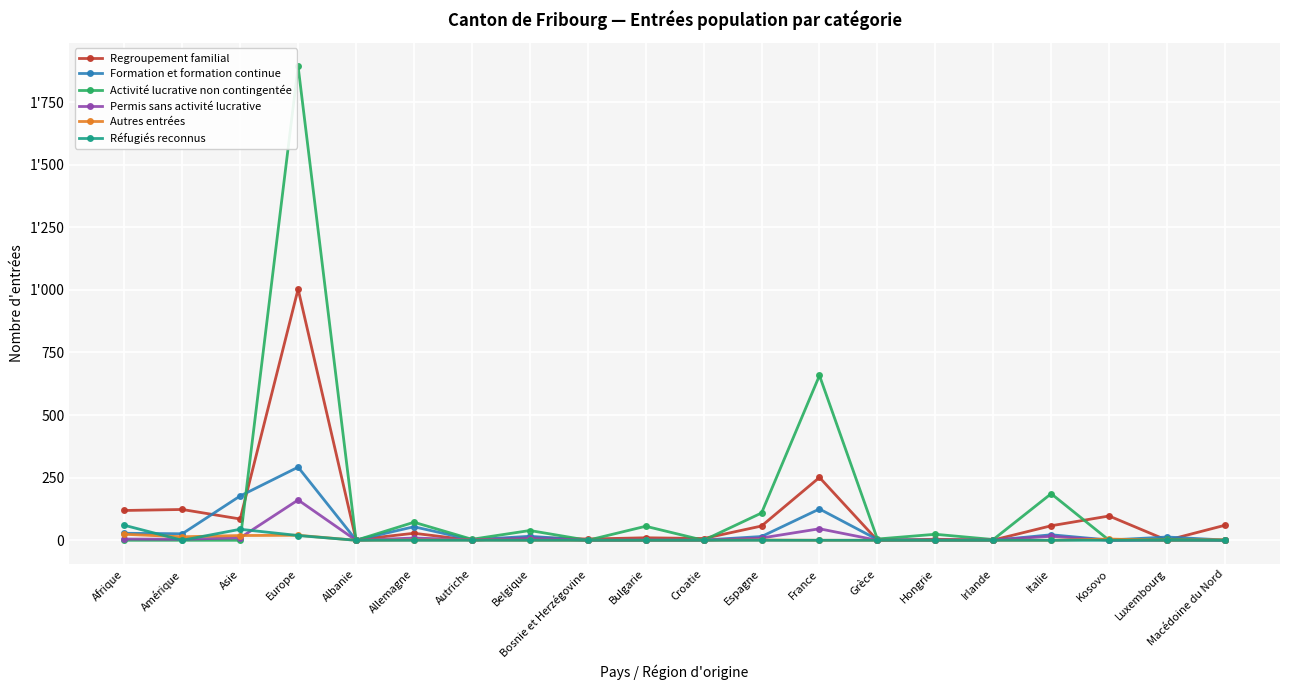

How many times do Formation et formation continue and Permis sans activité lucrative cross each other?

3